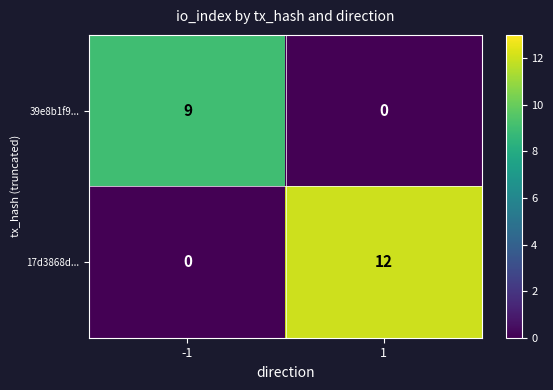

True or false: 17d3868d... has a value of 12 at 1.

True